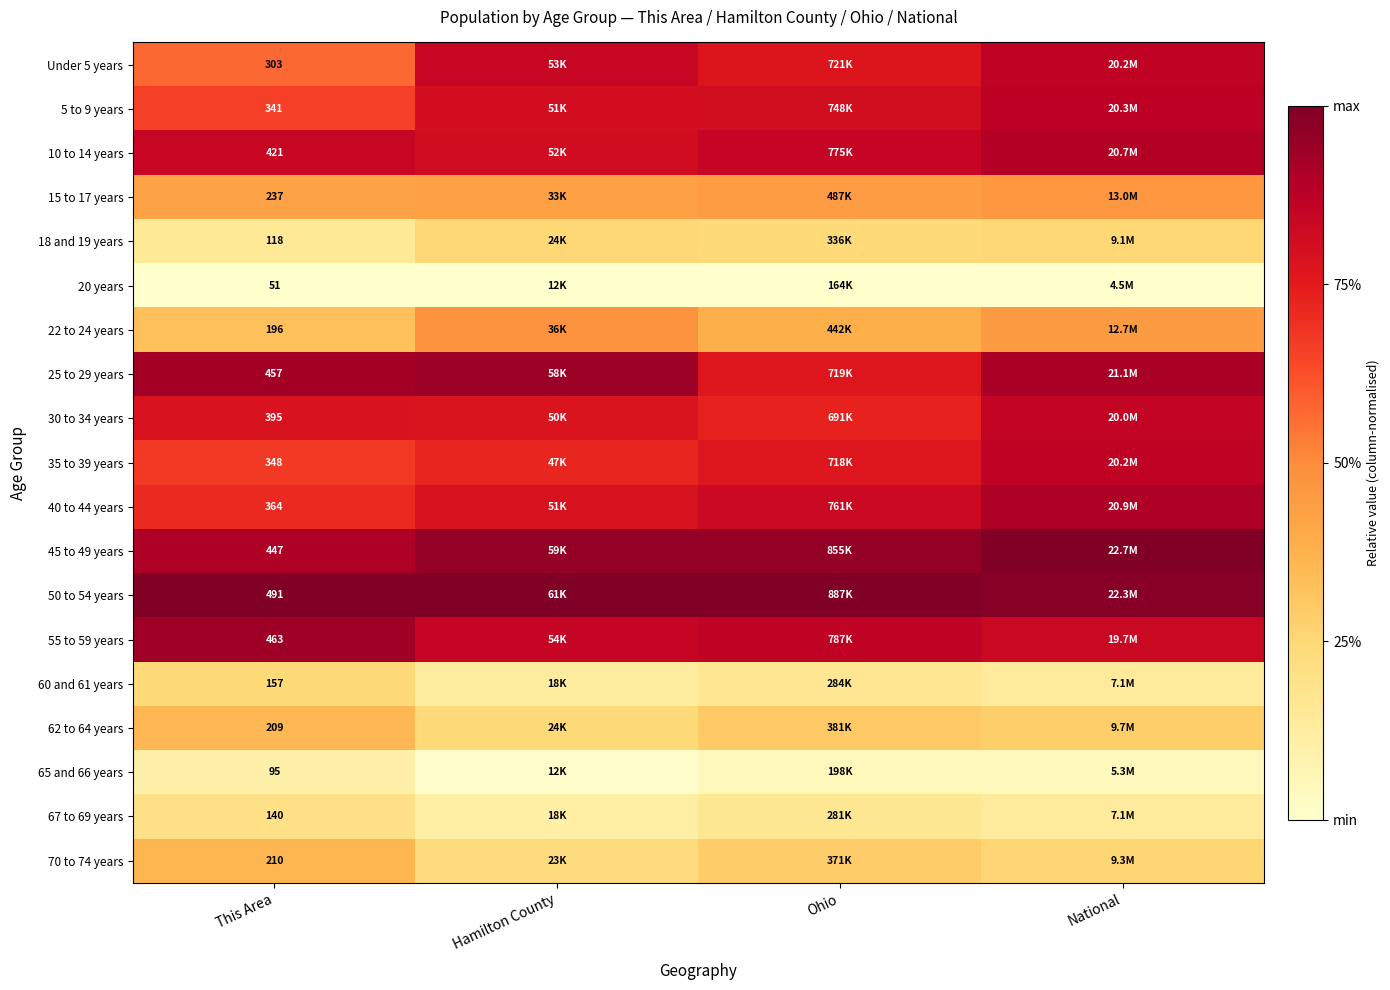

Is the value of 20 years at This Area greater than the value of 50 to 54 years at This Area?

No